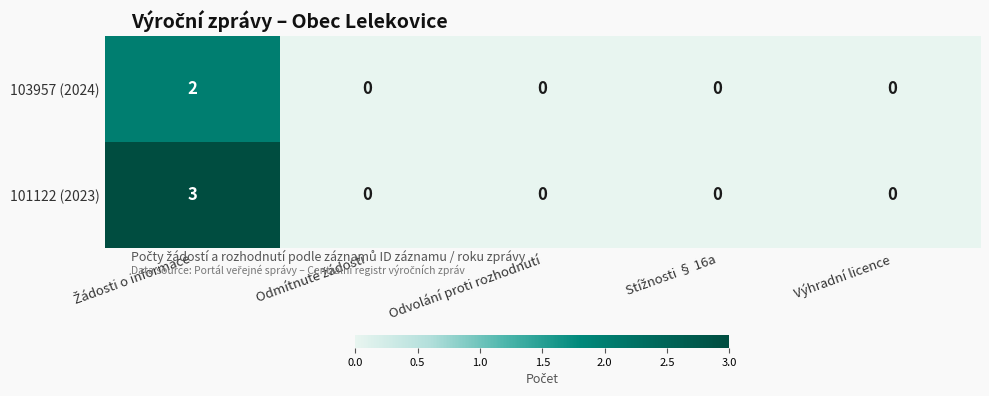

Which series has the largest total across all categories?

101122 (2023)